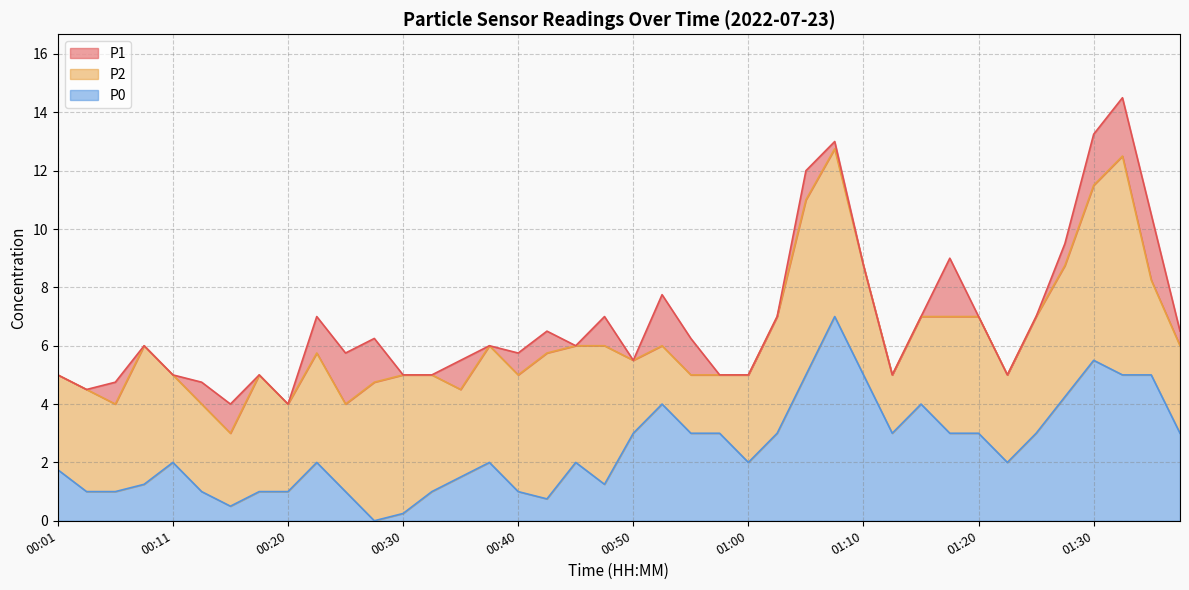

What is the difference between the highest and lowest values at 00:13?

3.8